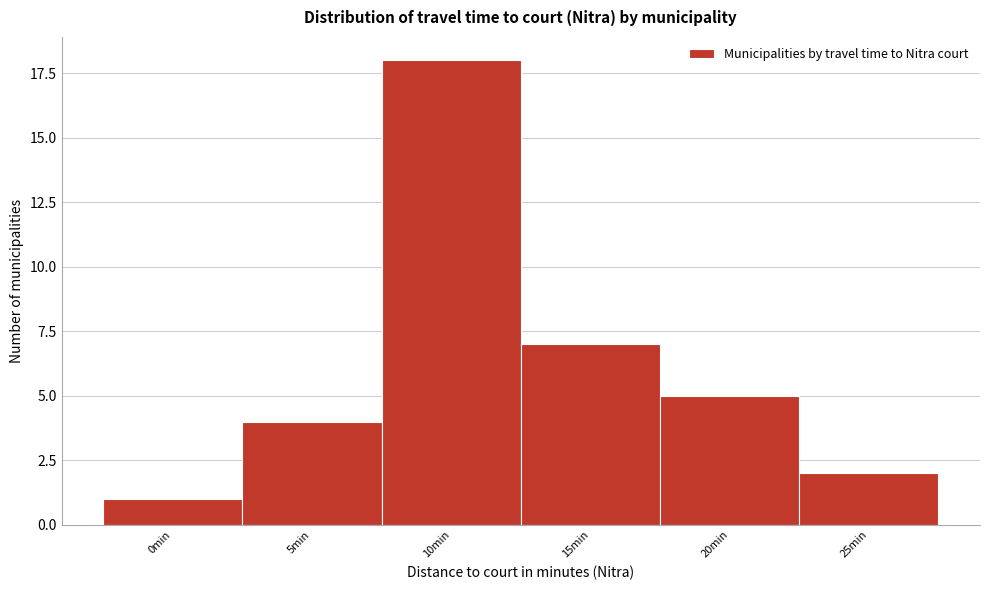

Reading left to right, extract all data points from this chart.

1	4	18	7	5	2